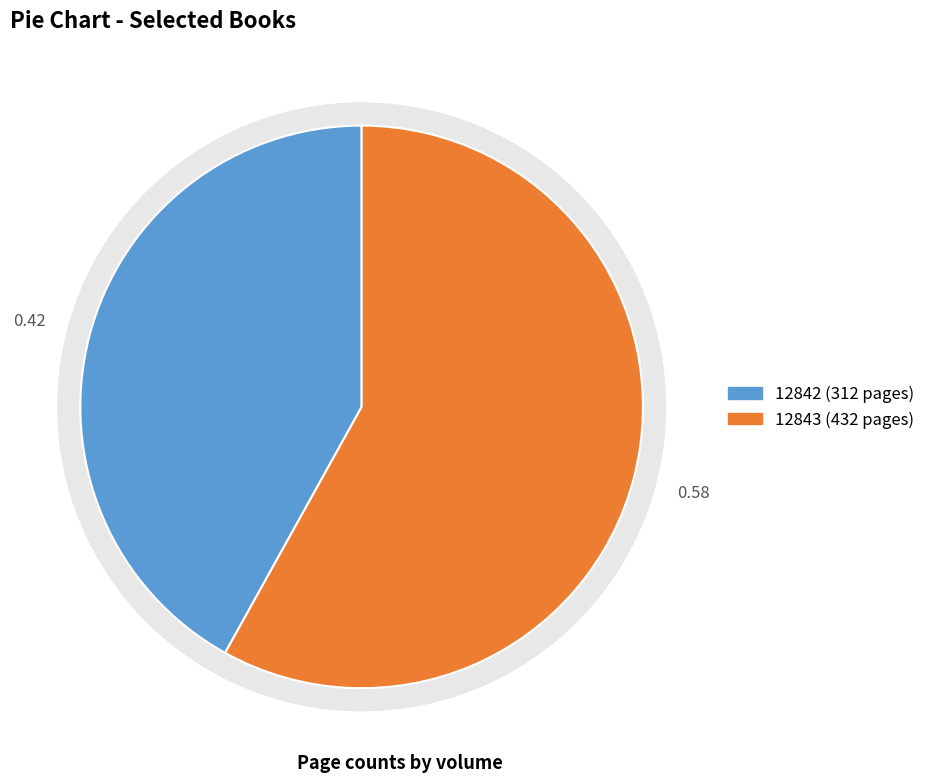

What is the change in value from 12842 to 12843?

+120